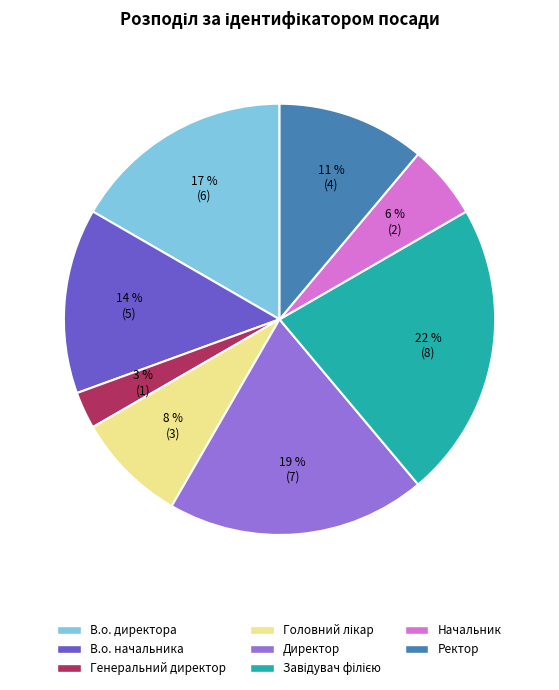

To the nearest percent, what portion does В.о. начальника represent?

14%